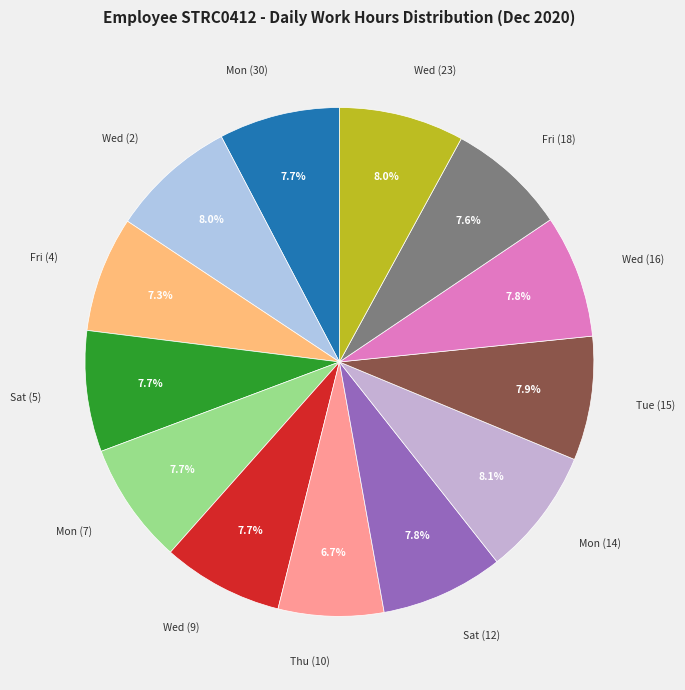

Does Thu (10) represent more than half of the total?

No